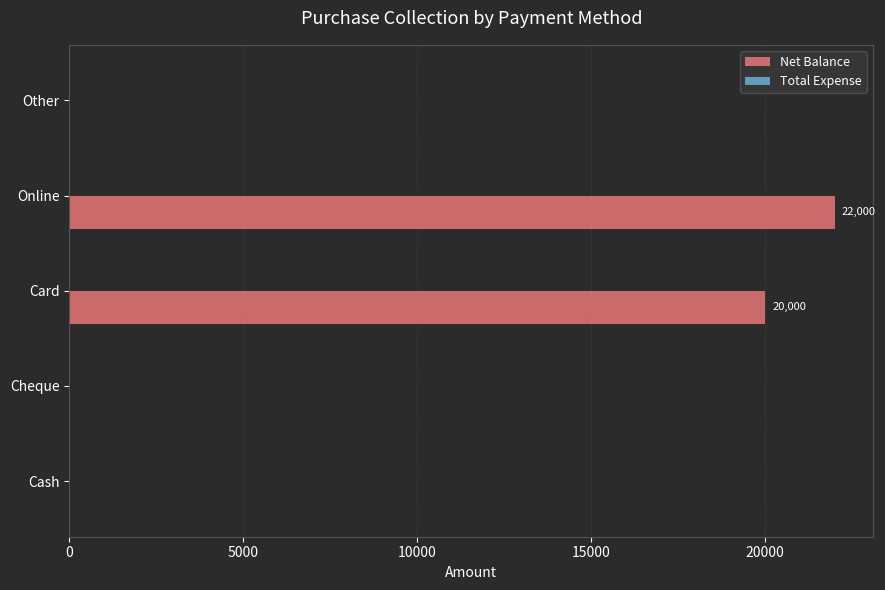

Reading top to bottom, extract all data points from this chart.

Other=0	Online=22000	Card=20000	Cheque=0	Cash=0